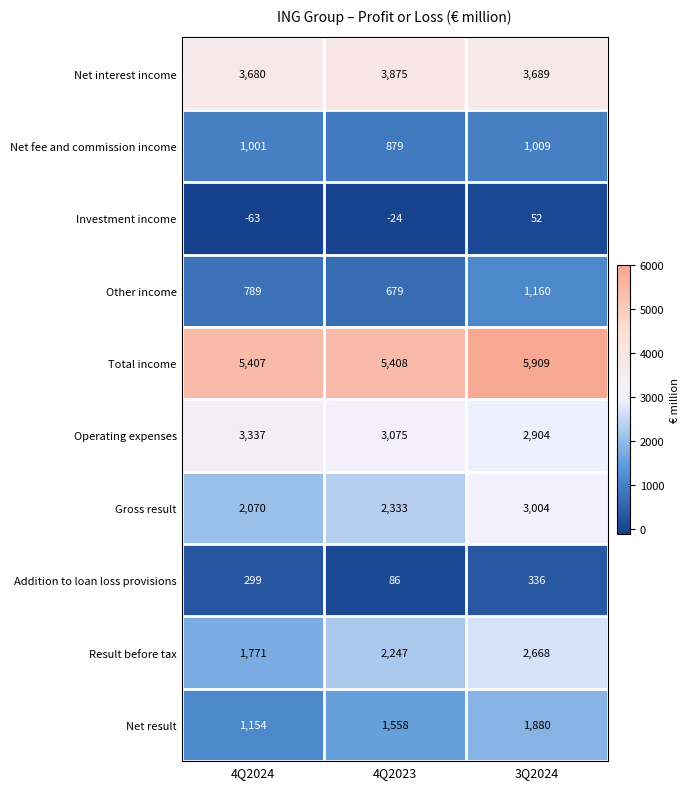

List the series in order of their peak value, highest first.

Total income, Net interest income, Operating expenses, Gross result, Result before tax, Net result, Other income, Net fee and commission income, Addition to loan loss provisions, Investment income